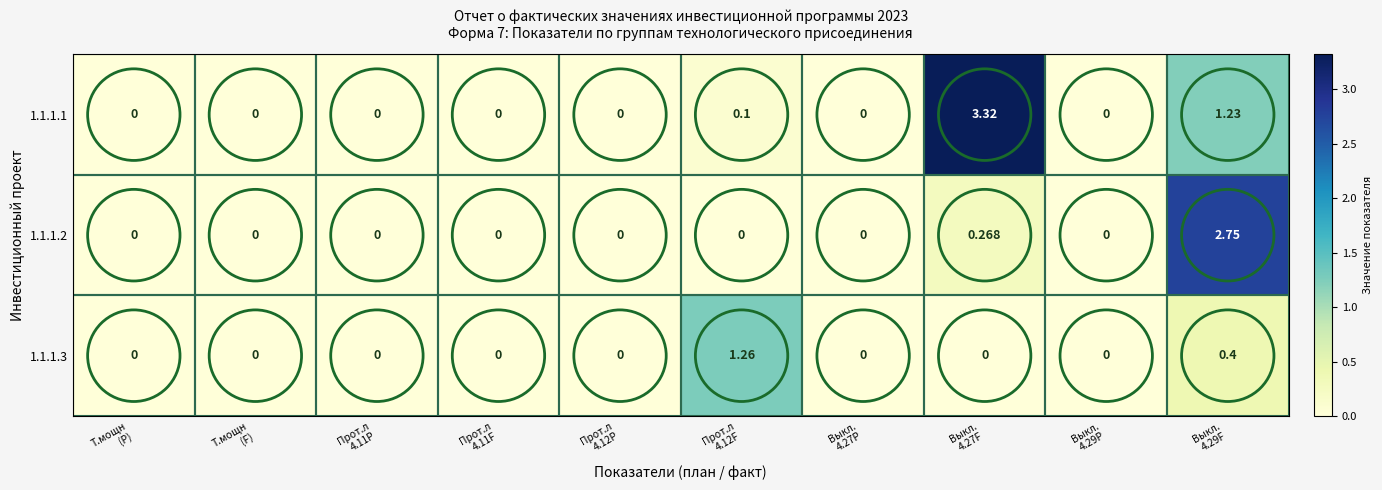

How many values in the 1.1.1.2 series exceed 0?

2